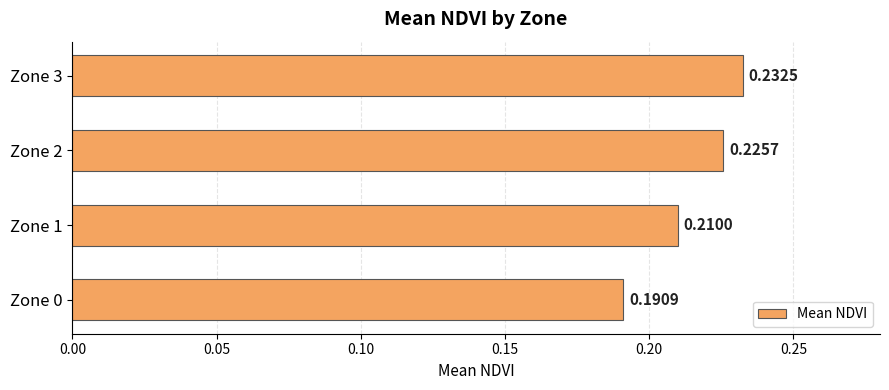

List the labels in order of value, smallest first.

Zone 0, Zone 1, Zone 2, Zone 3